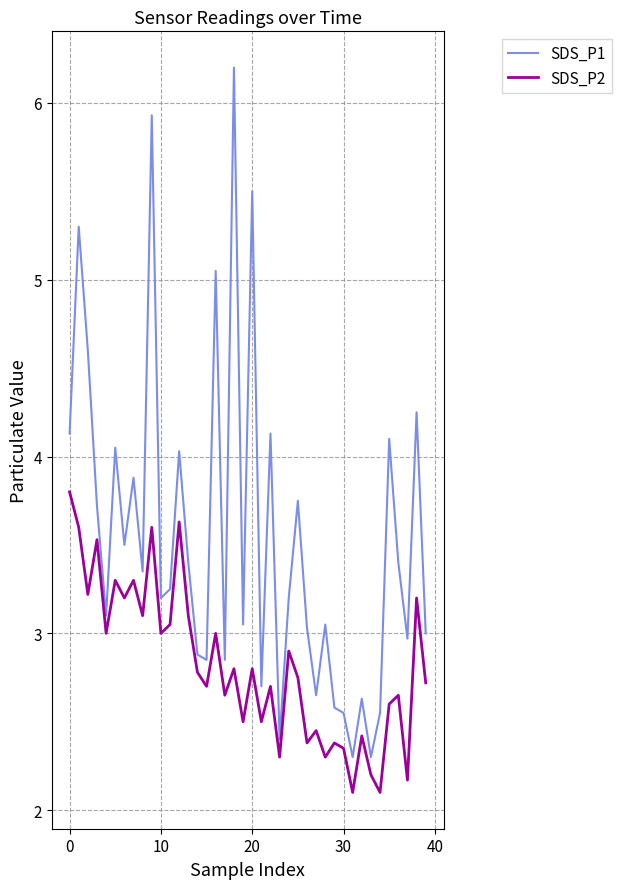

What is the minimum value shown in the chart?

2.1